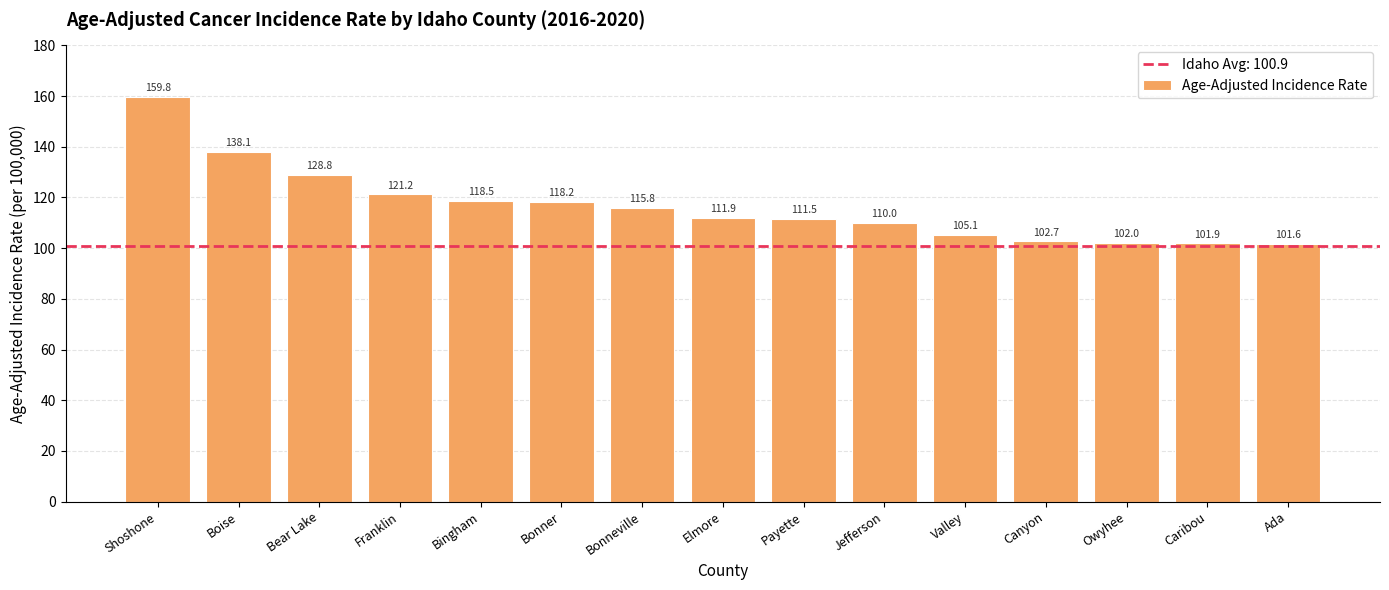

Reading left to right, list all the values displayed in this chart.

Shoshone=159.8	Boise=138.1	Bear Lake=128.8	Franklin=121.2	Bingham=118.5	Bonner=118.2	Bonneville=115.8	Elmore=111.9	Payette=111.5	Jefferson=110.0	Valley=105.1	Canyon=102.7	Owyhee=102.0	Caribou=101.9	Ada=101.6